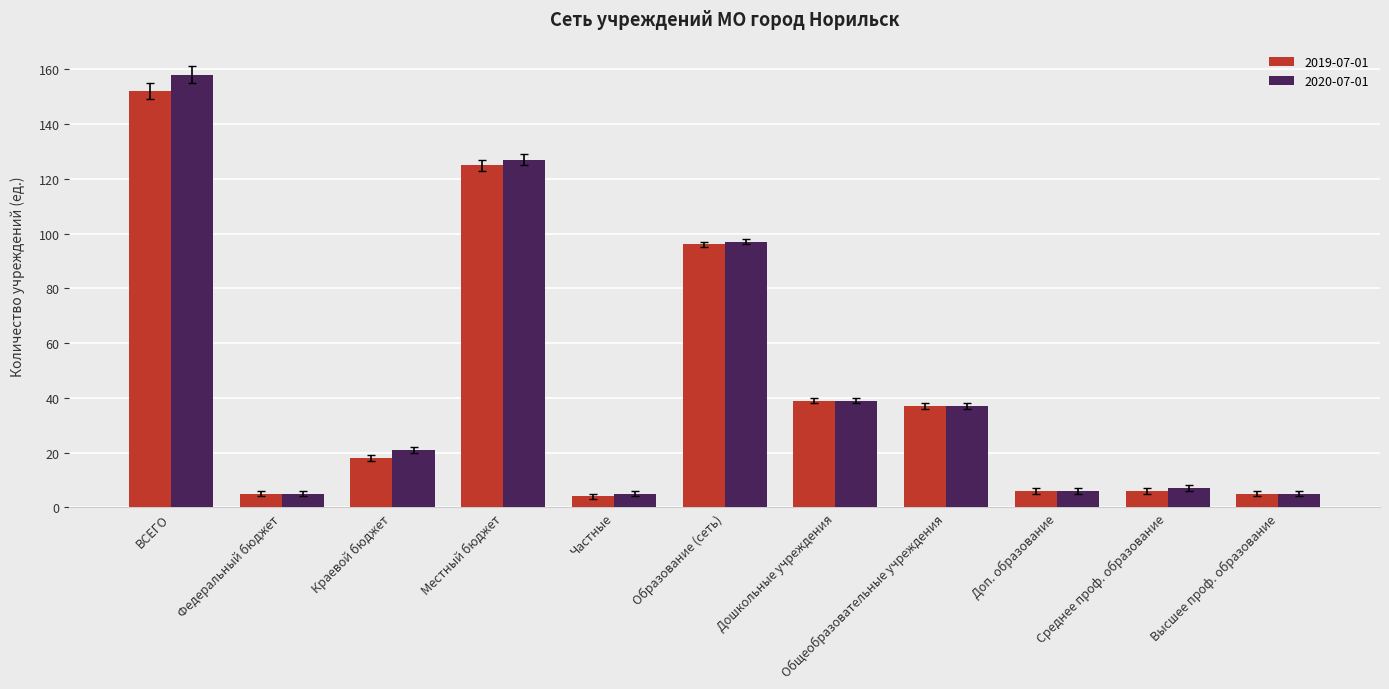

Where is 2020-07-01 nearest to the value 81?

Образование (сеть)